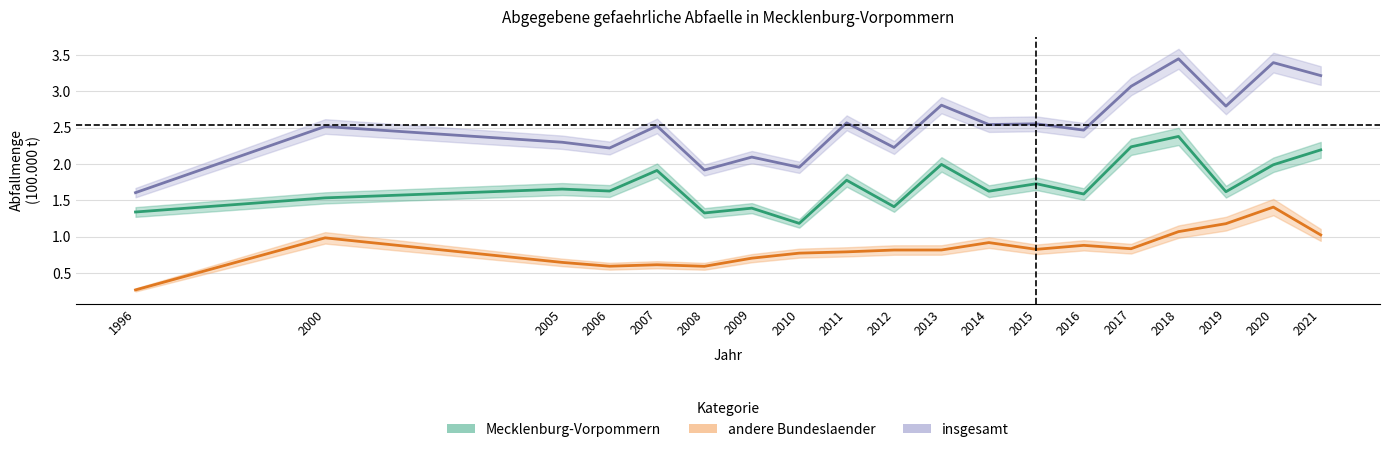

Is it true that andere Bundeslaender equals 0.6 at 2005?

True